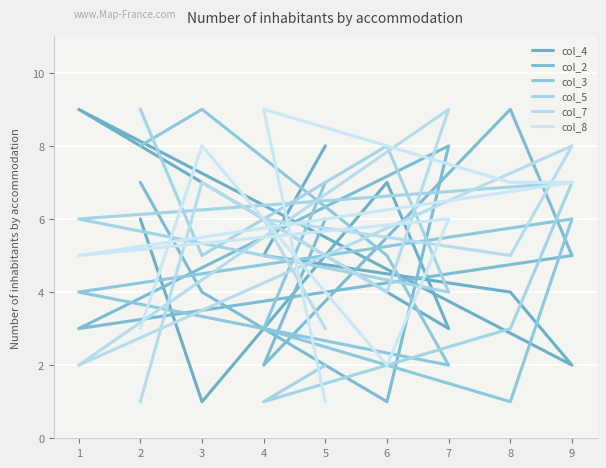

Is this an area chart (filled region under the line)?

No